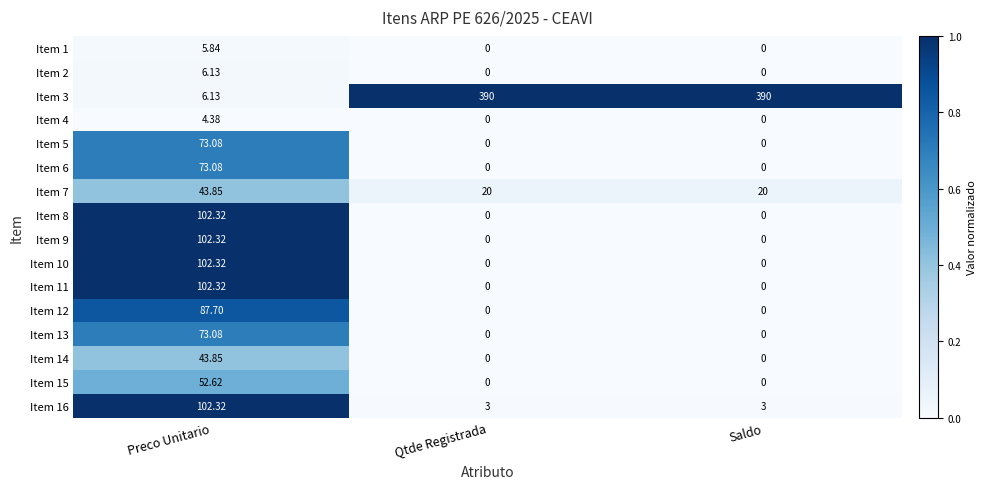

At which label does Item 11 reach its peak?

Preco Unitario